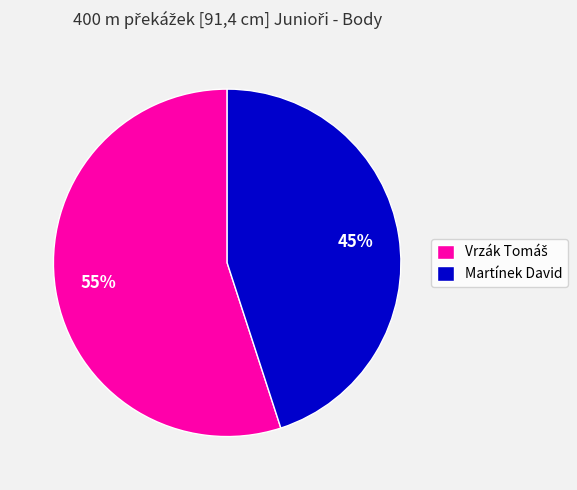

How many slices are in this pie chart?

2